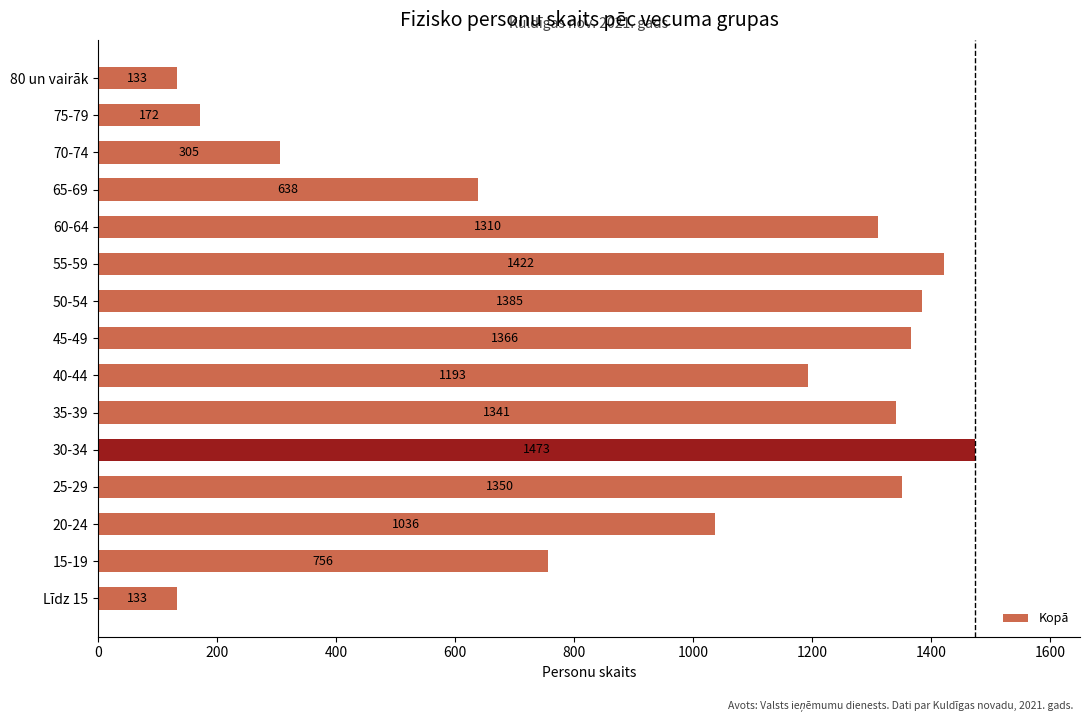

At which label is the value closest to 803?

15-19